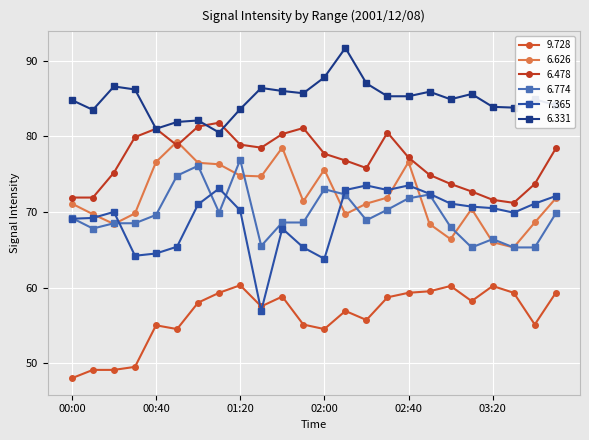

How many distinct data groups are displayed?

6